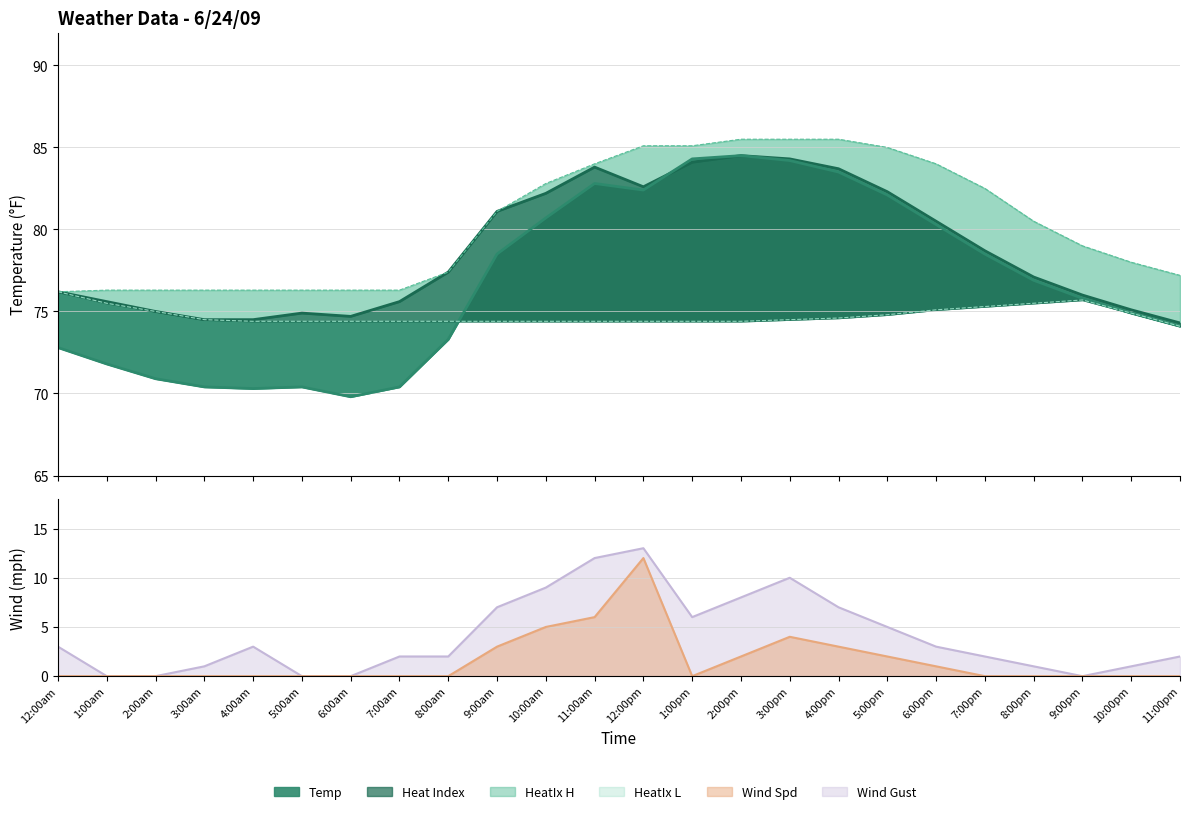

How many interior local peaks does the Temp line series have?

3